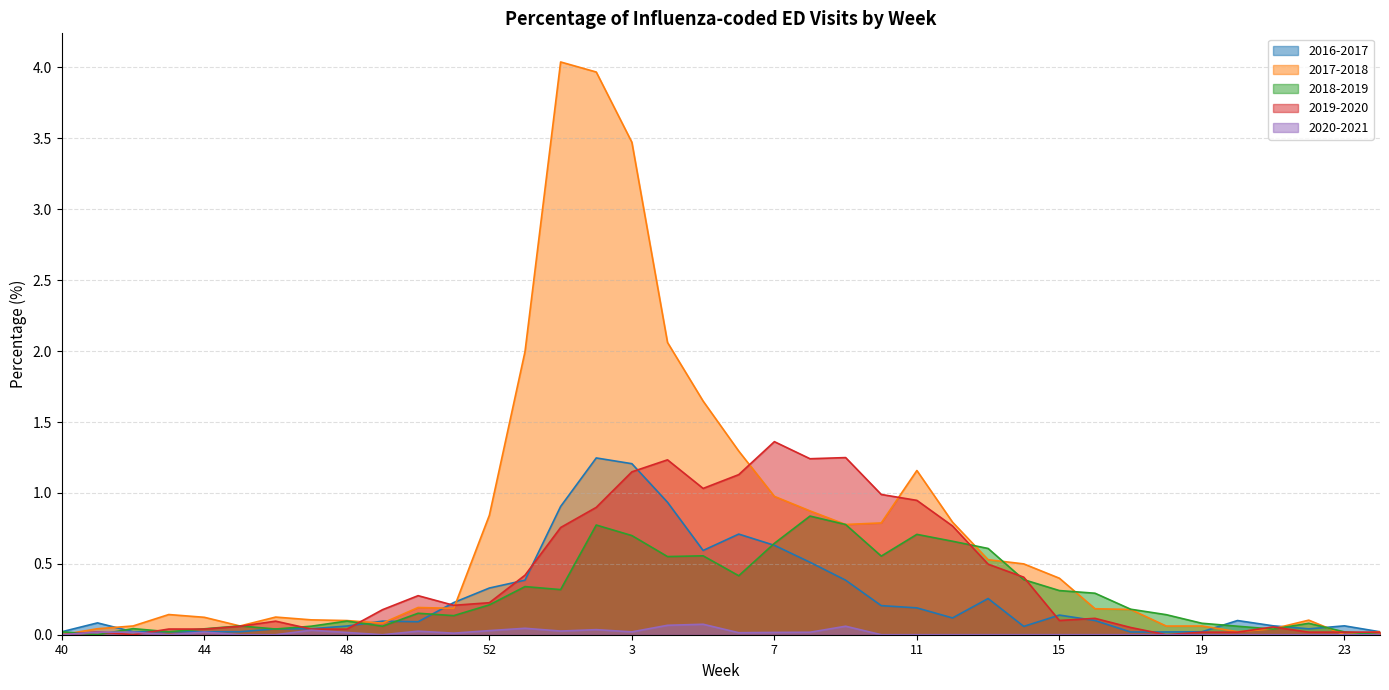

Reading left to right, what are all the values shown in this chart?

2016-2017: 0.0	0.1	0.0	0.0	0.0	0.0	0.0	0.0	0.1	0.1	0.1	0.2	0.3	0.4	0.9	1.2	1.2	0.9	0.6	0.7	0.6	0.5	0.4	0.2	0.2	0.1	0.3	0.1	0.1	0.1	0.0	0.0	0.0	0.1	0.1	0.0	0.1	0.0
2017-2018: 0.0	0.0	0.1	0.1	0.1	0.1	0.1	0.1	0.1	0.1	0.2	0.2	0.8	2.0	4.0	4.0	3.5	2.1	1.6	1.3	1.0	0.9	0.8	0.8	1.2	0.8	0.5	0.5	0.4	0.2	0.2	0.1	0.1	0.0	0.0	0.1	0.0	0.0
2018-2019: 0.0	0.0	0.0	0.0	0.0	0.1	0.0	0.1	0.1	0.1	0.2	0.1	0.2	0.3	0.3	0.8	0.7	0.6	0.6	0.4	0.6	0.8	0.8	0.6	0.7	0.7	0.6	0.4	0.3	0.3	0.2	0.1	0.1	0.1	0.0	0.1	0.0	0.0
2019-2020: 0.0	0.0	0.0	0.0	0.0	0.1	0.1	0.0	0.0	0.2	0.3	0.2	0.2	0.4	0.8	0.9	1.1	1.2	1.0	1.1	1.4	1.2	1.2	1.0	0.9	0.8	0.5	0.4	0.1	0.1	0.1	0.0	0.0	0.0	0.1	0.0	0.0	0.0
2020-2021: 0.0	0.0	0.0	0.0	0.0	0.0	0.0	0.0	0.0	0.0	0.0	0.0	0.0	0.0	0.0	0.0	0.0	0.1	0.1	0.0	0.0	0.0	0.1	0.0	0.0	0.0	0.0	0.0	0.0	0.0	0.0	0.0	0.0	0.0	0.0	0.0	0.0	0.0